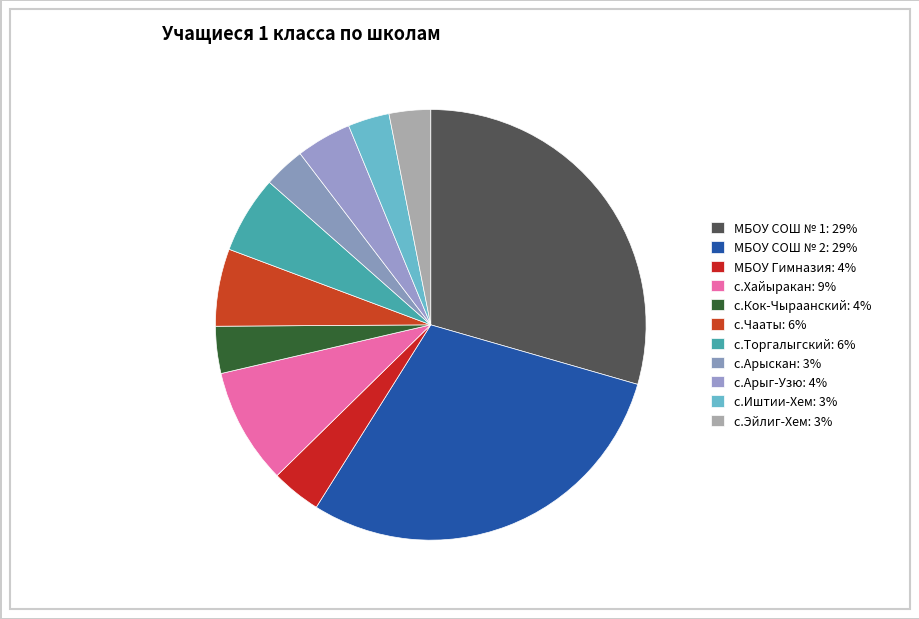

Count the number of slices in the pie.

11